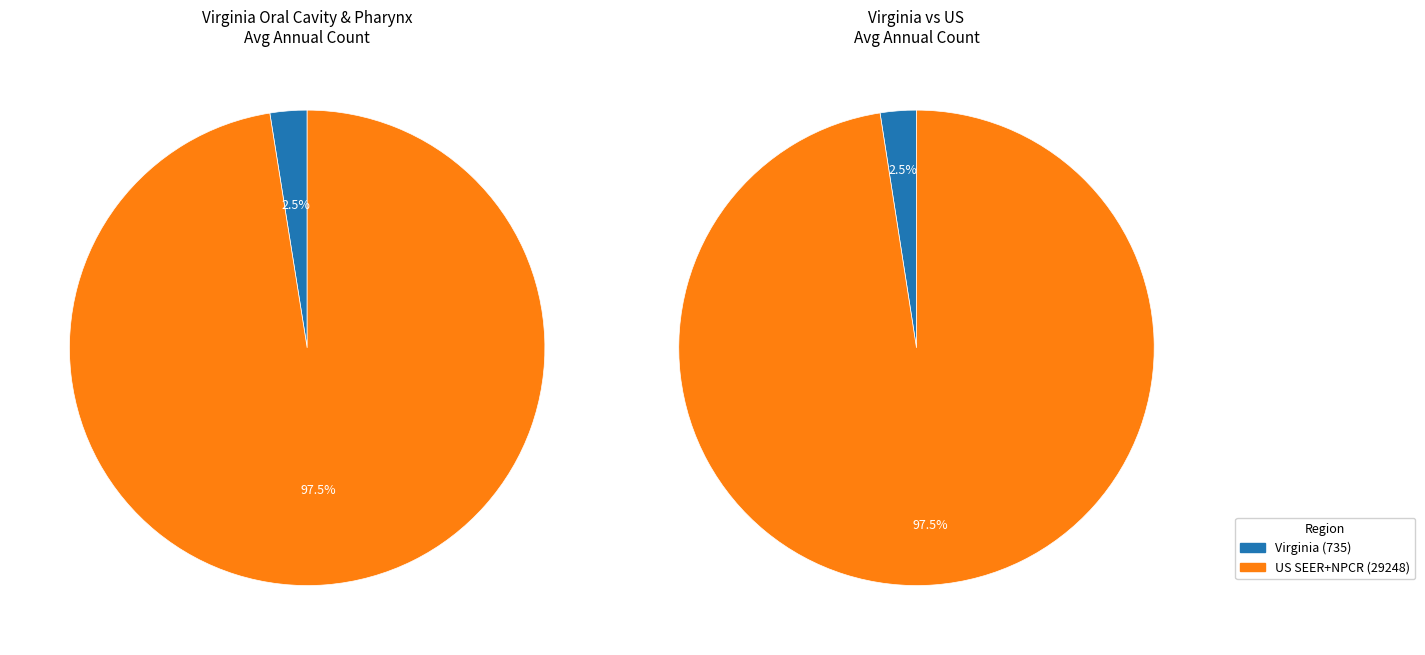

How many slices are in this pie chart?

2